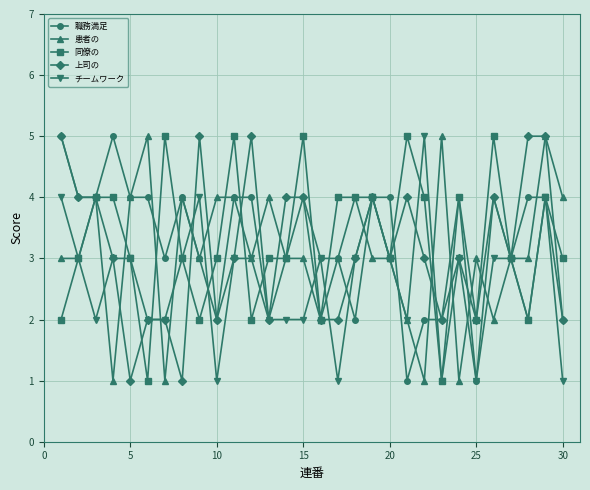

What is the value of the チームワーク point at the 18th from the left?

3